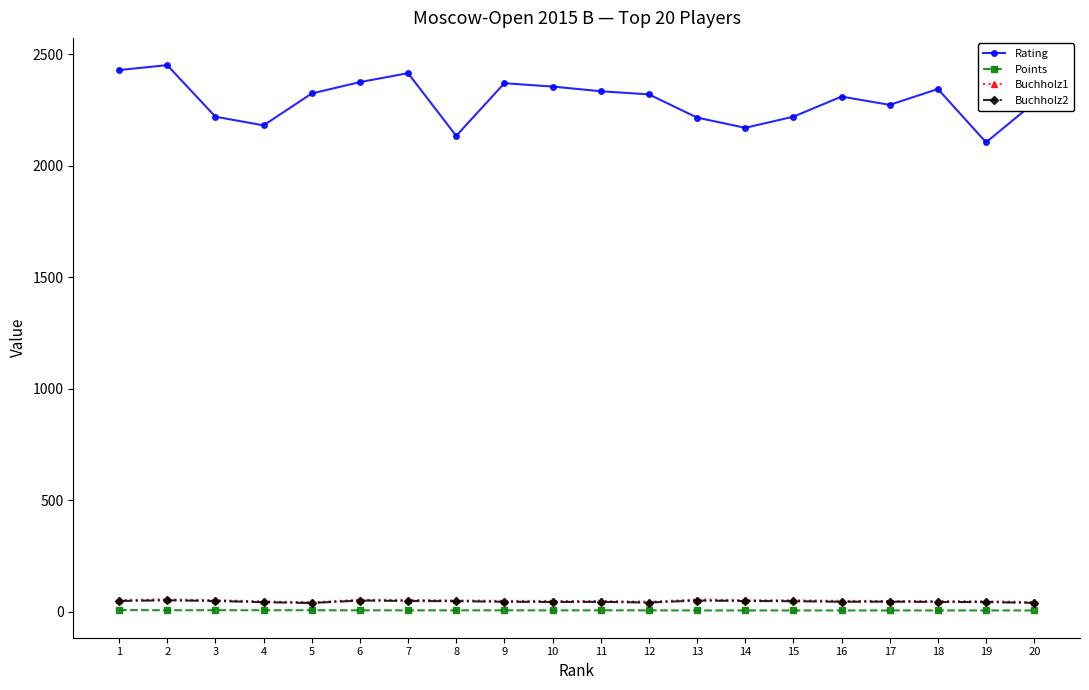

Which series has the largest range (max minus min)?

Rating